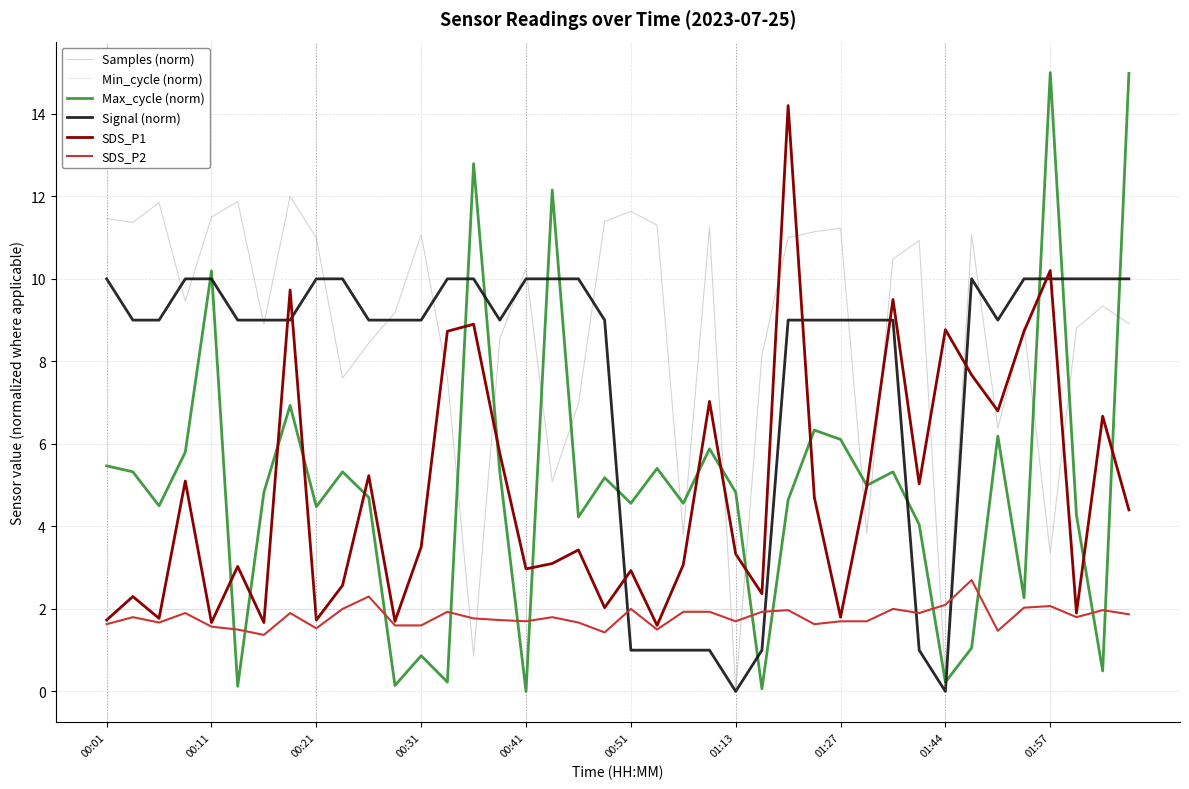

Which series has the largest range (max minus min)?

Max_cycle (norm)